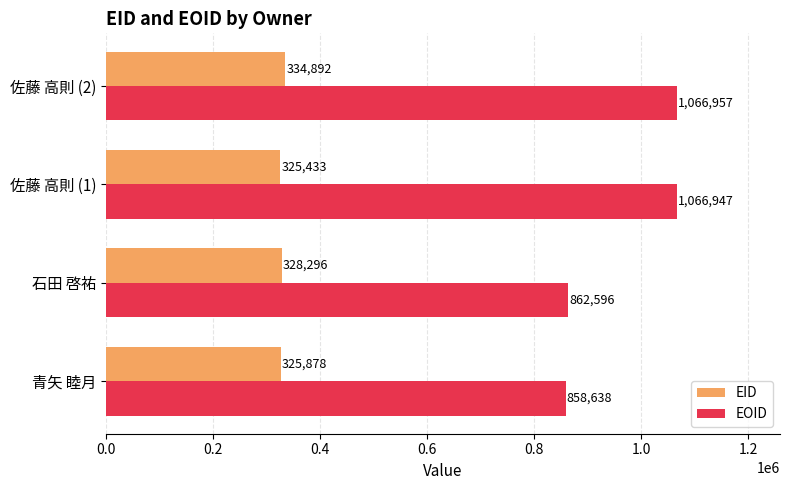

The value of EID at 佐藤 高則 (2) is 442363. True or false?

False